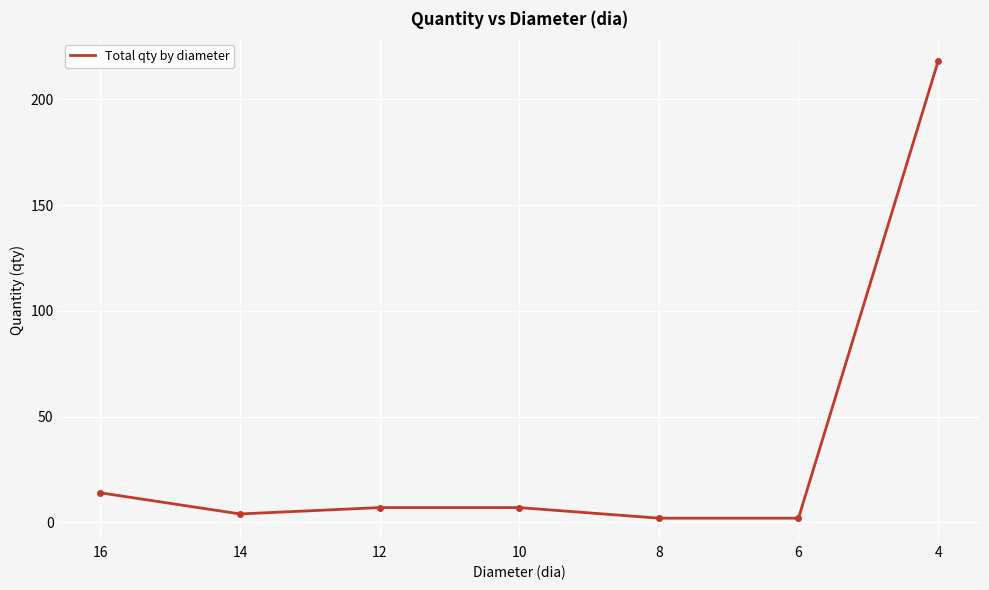

How many lines are shown in the chart?

1